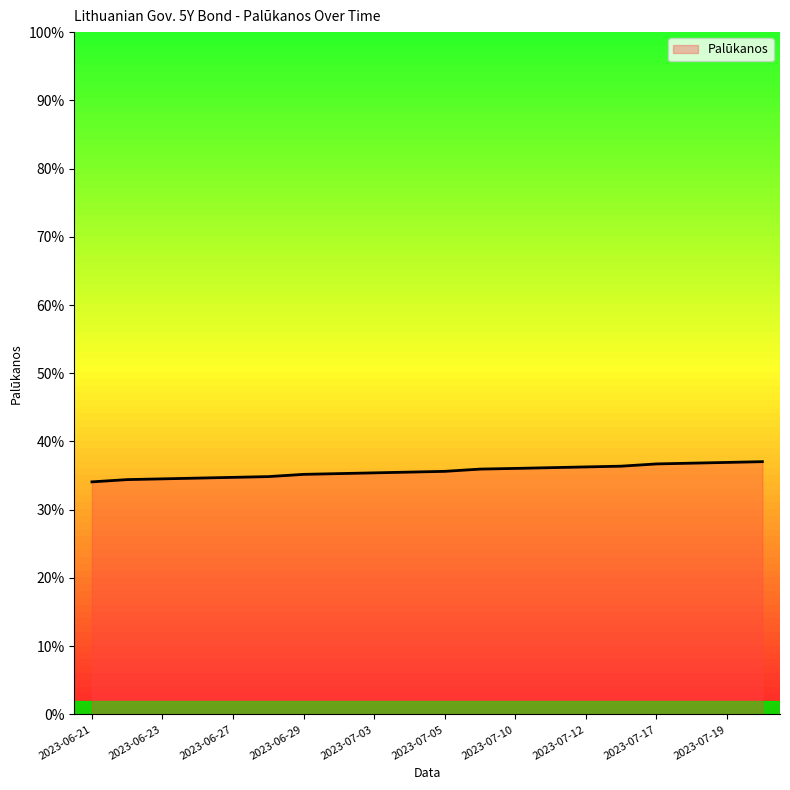

Does the chart have visible grid lines?

No